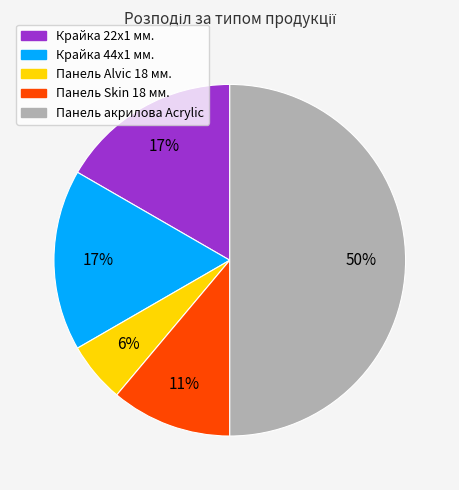

To the nearest percent, what is the difference between the Крайка 44x1 мм. and Панель акрилова Acrylic slice percentages?

33%